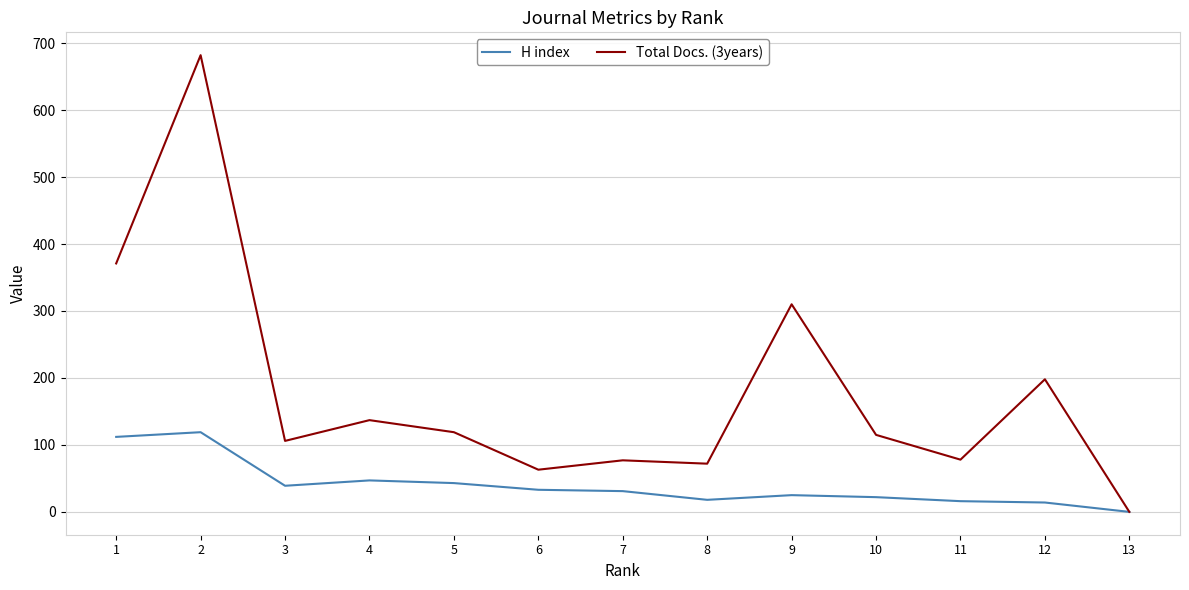

The value of H index at 2 is 119. True or false?

True